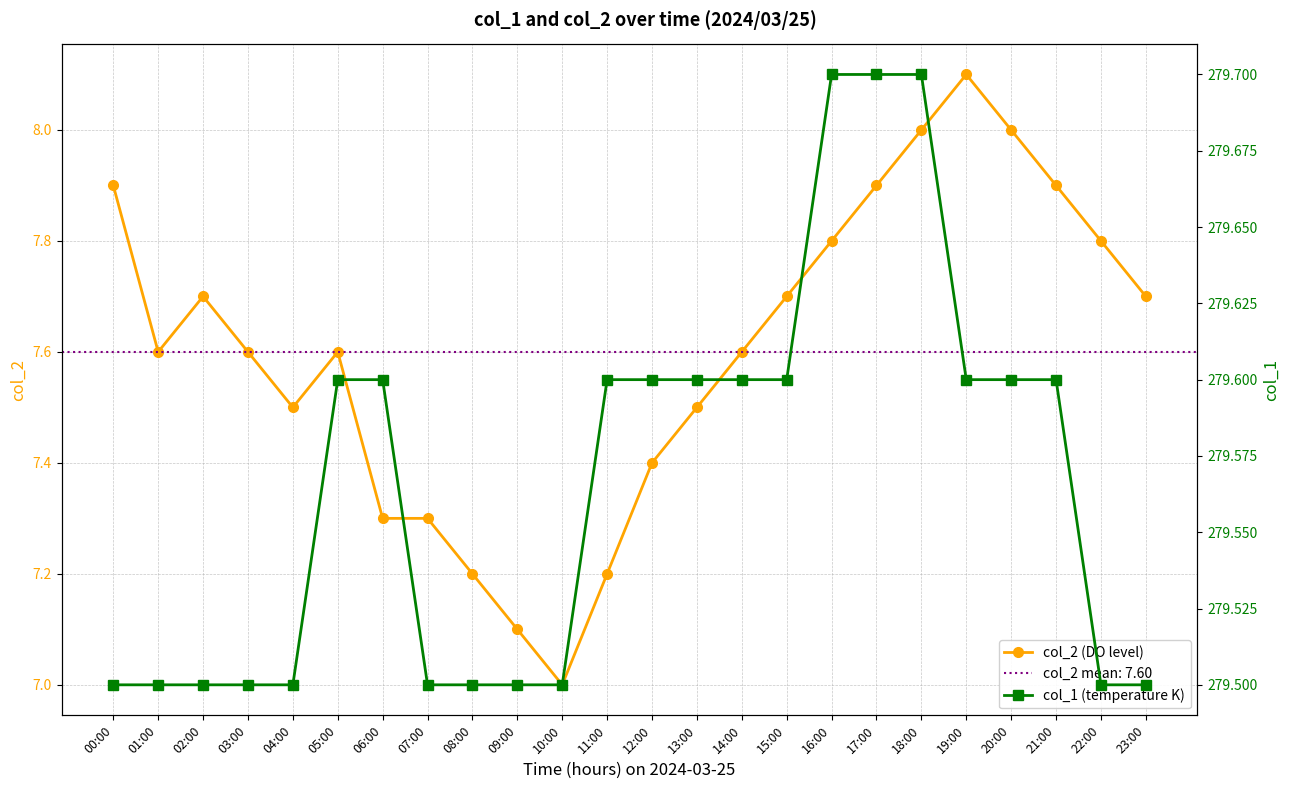

Between 14:00 and 10:00, which is larger?

14:00